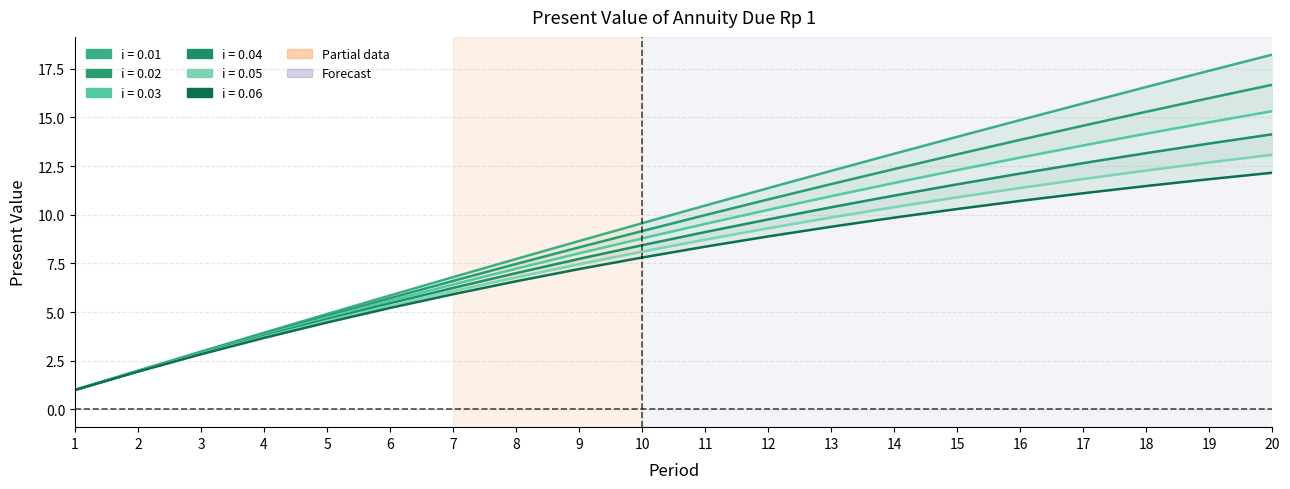

What is the total value across all series at 13?

64.4